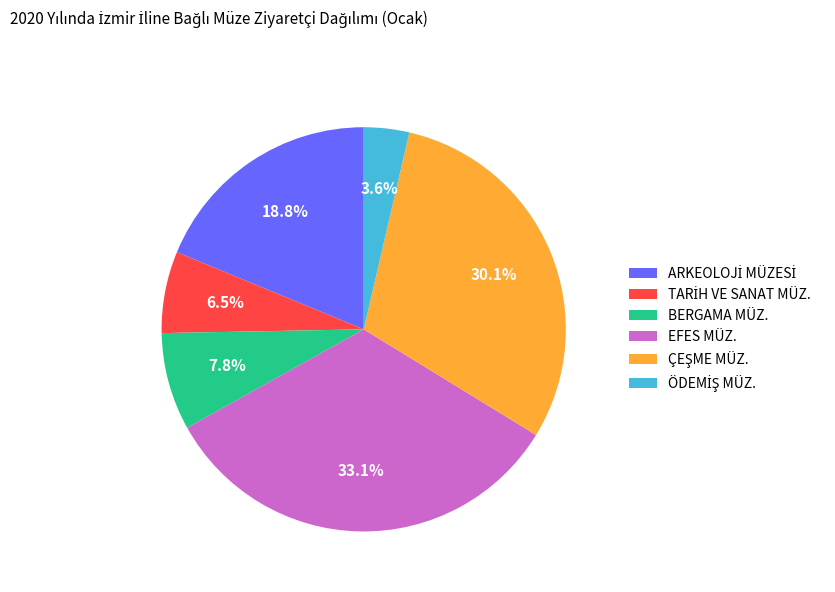

Which slice is the largest?

EFES MÜZ.